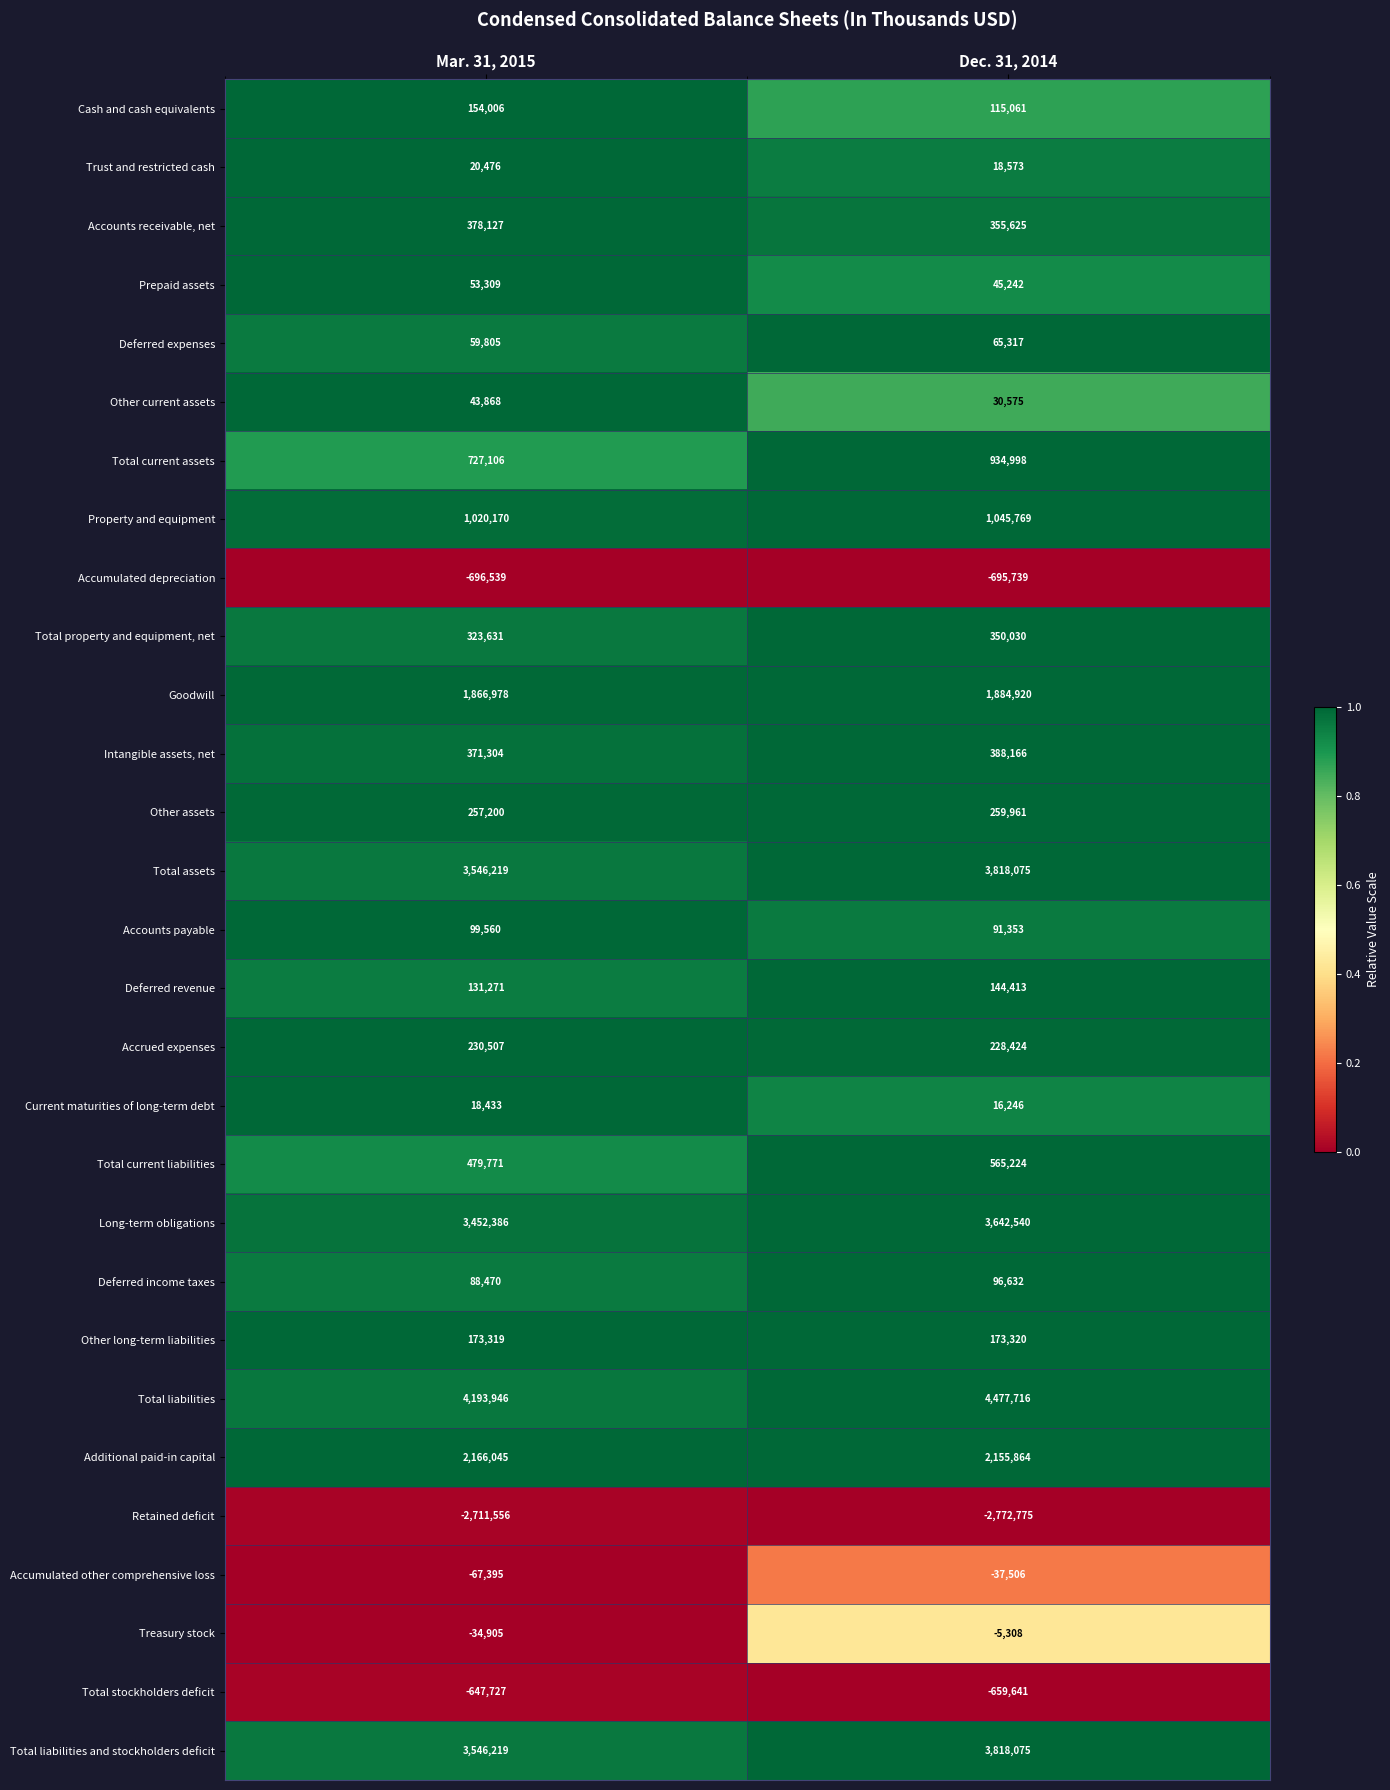

True or false: Intangible assets, net has a value of 371304 at Mar. 31, 2015.

True